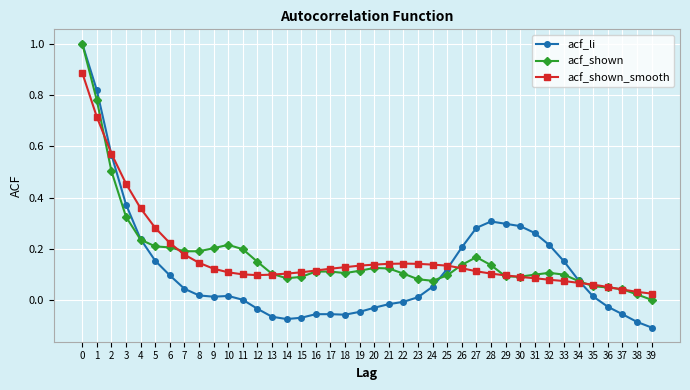

Which series has the widest spread of values?

acf_li